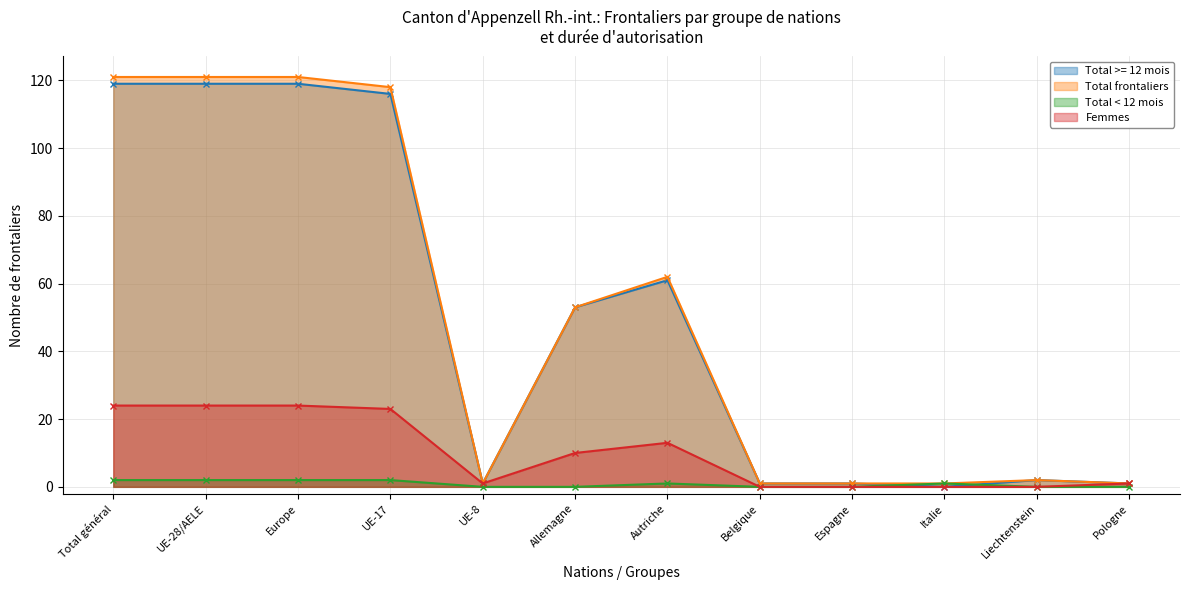

What is the label of the 12th point from the left?

Pologne